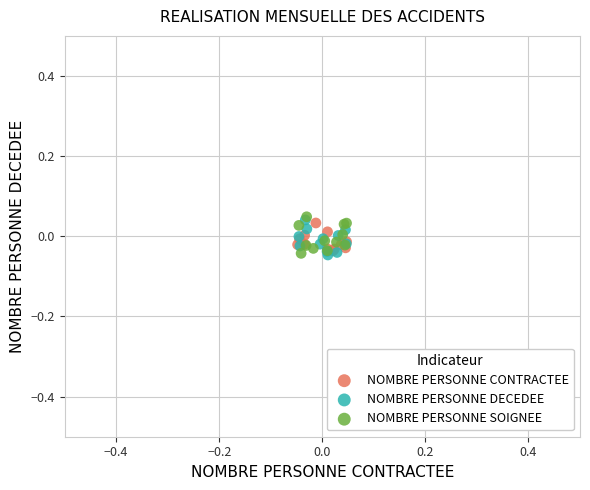

What are all the series names shown in the legend?

NOMBRE PERSONNE CONTRACTEE, NOMBRE PERSONNE DECEDEE, NOMBRE PERSONNE SOIGNEE